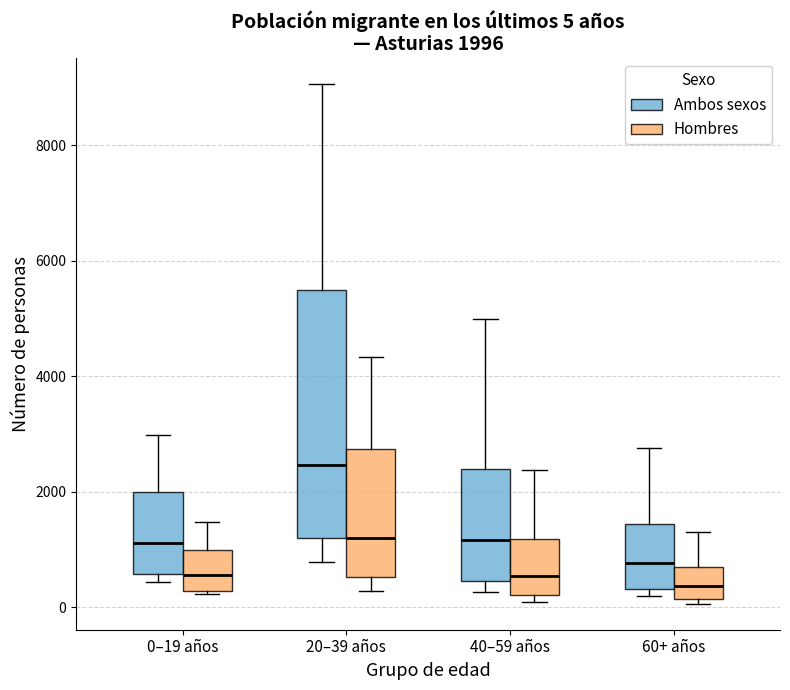

Which box is the tallest, from its lower edge to its upper edge?

20–39 años (Ambos sexos)